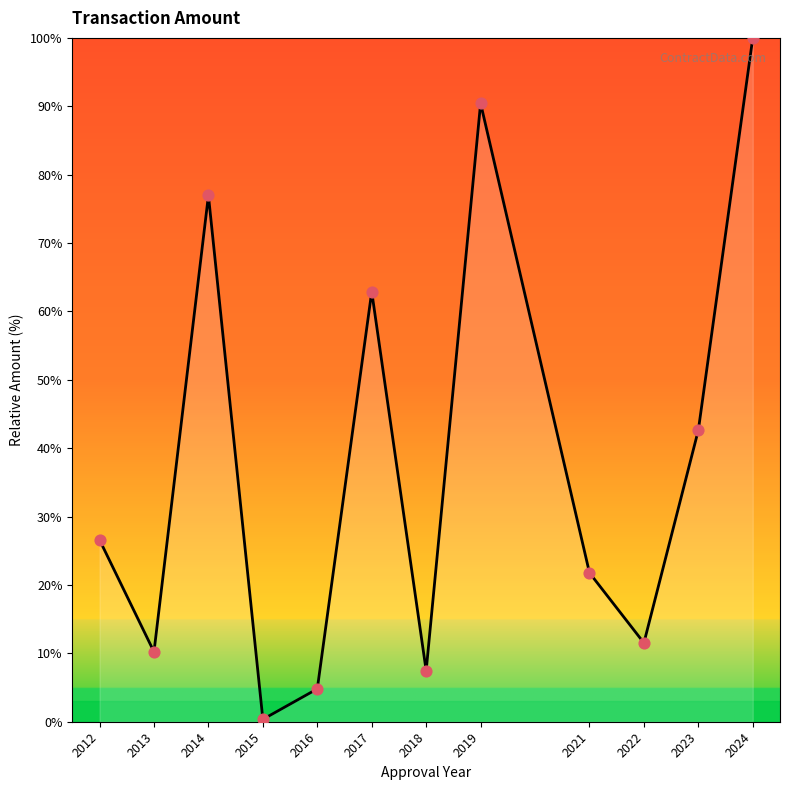

Approximately how many times larger is the value at 2017 compared to 2013?

6.2